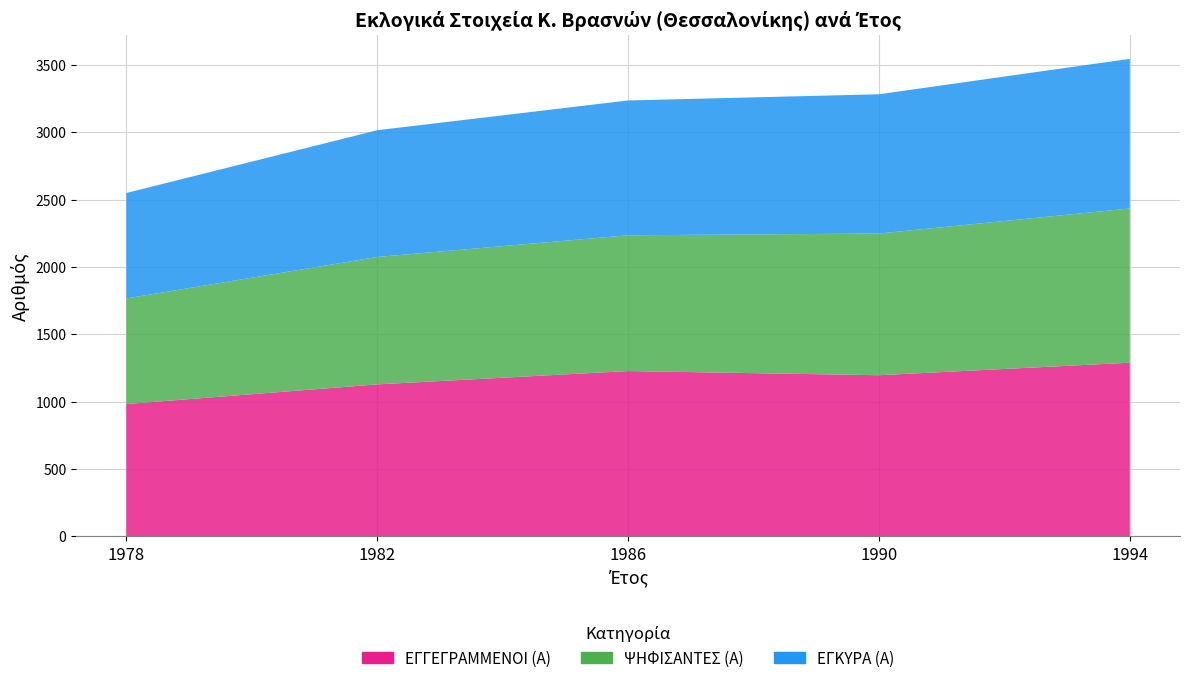

Reading left to right, what are all the values shown in this chart?

ΕΓΓΕΓΡΑΜΜΕΝΟΙ (Α): 983	1129	1228	1197	1290
ΨΗΦΙΣΑΝΤΕΣ (Α): 784	946	1008	1052	1145
ΕΓΚΥΡΑ (Α): 783	941	1001	1034	1111